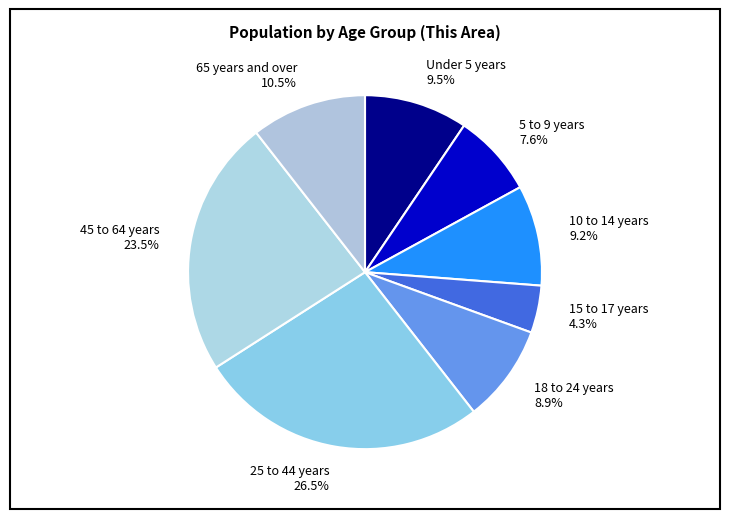

Does 65 years and over 10.5% account for over 50% of the chart?

No